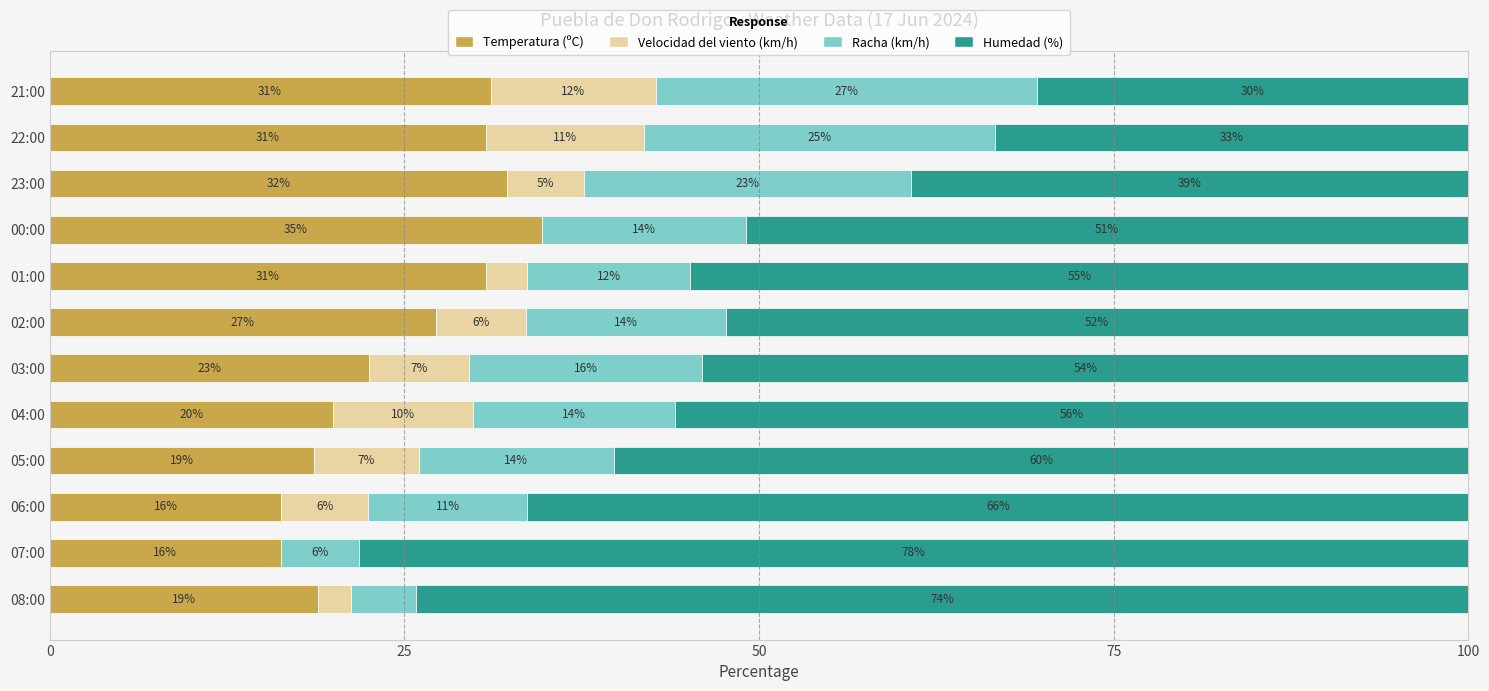

What is the highest value of the Temperatura (ºC) series?

34.7